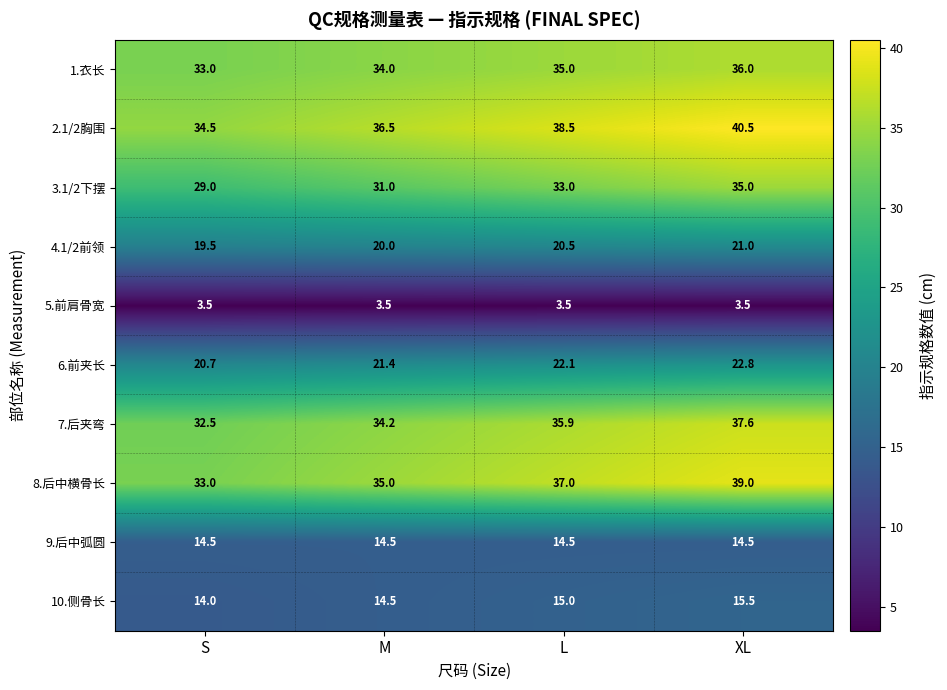

At which label does 4.1/2前领 reach its minimum?

S